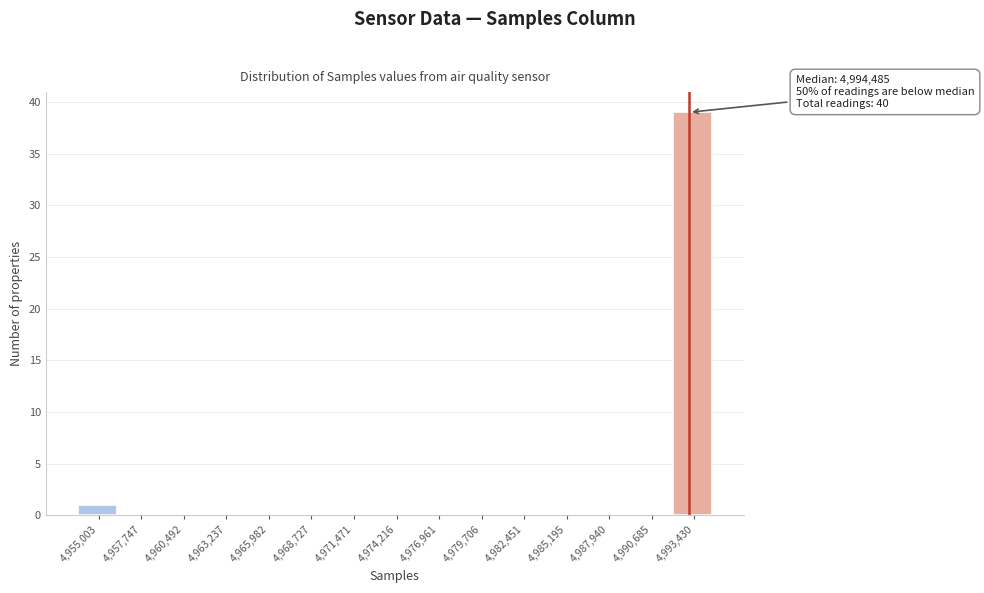

Reading left to right, transcribe all the data shown in this chart.

4,955,003=1	4,957,747=0	4,960,492=0	4,963,237=0	4,965,982=0	4,968,727=0	4,971,471=0	4,974,216=0	4,976,961=0	4,979,706=0	4,982,451=0	4,985,195=0	4,987,940=0	4,990,685=0	4,993,430=39